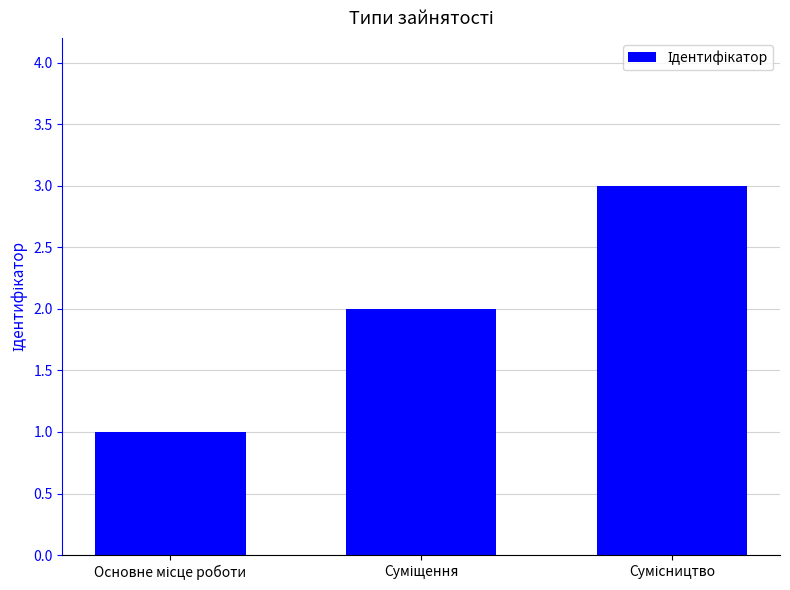

What is the sum of all values?

6